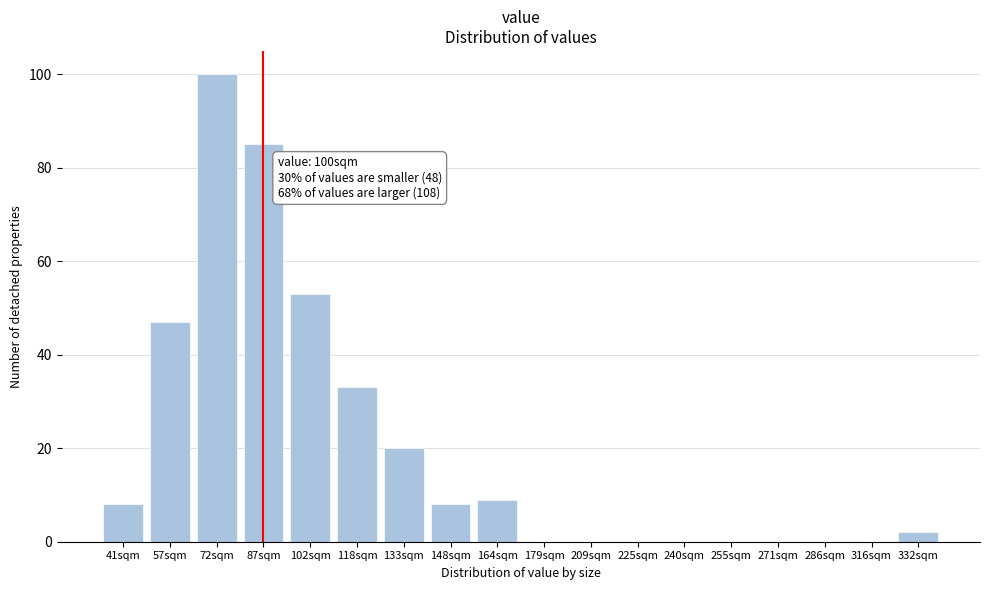

Reading right to left, transcribe all the data shown in this chart.

332sqm=2	316sqm=0	286sqm=0	271sqm=0	255sqm=0	240sqm=0	225sqm=0	209sqm=0	179sqm=0	164sqm=9	148sqm=8	133sqm=20	118sqm=33	102sqm=53	87sqm=85	72sqm=100	57sqm=47	41sqm=8